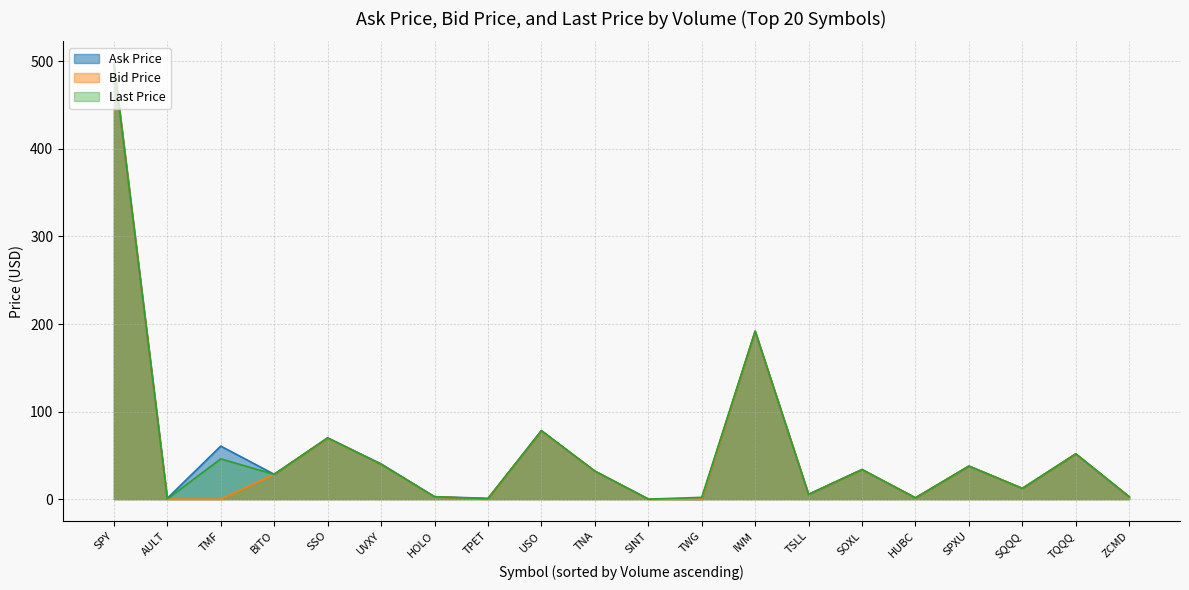

True or false: Last Price and Ask Price cross at least once.

True